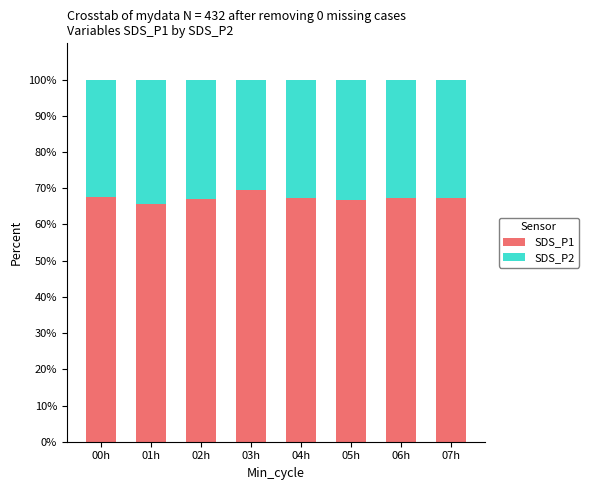

What is the lowest value of the SDS_P1 series?

65.6